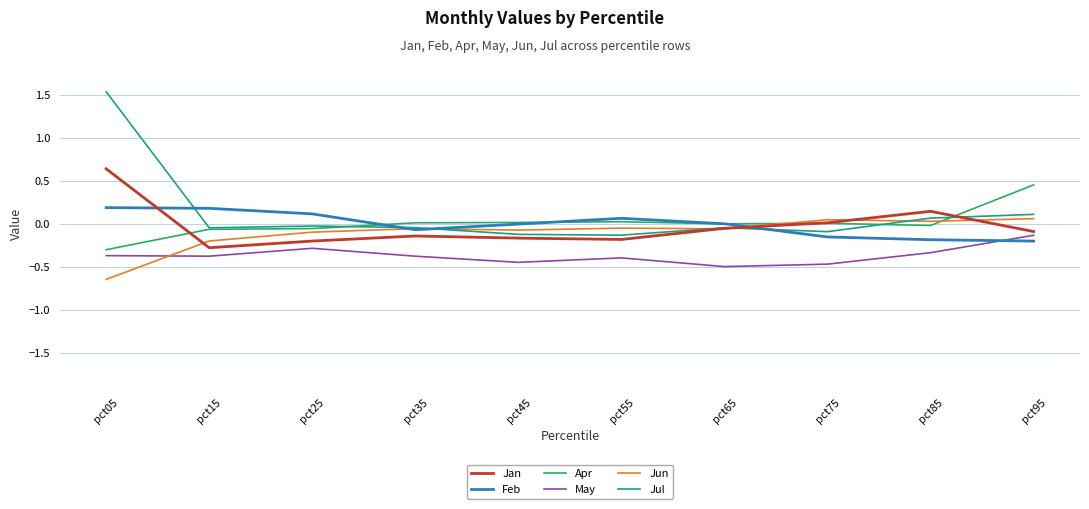

True or false: Jul and Feb intersect in this chart.

True